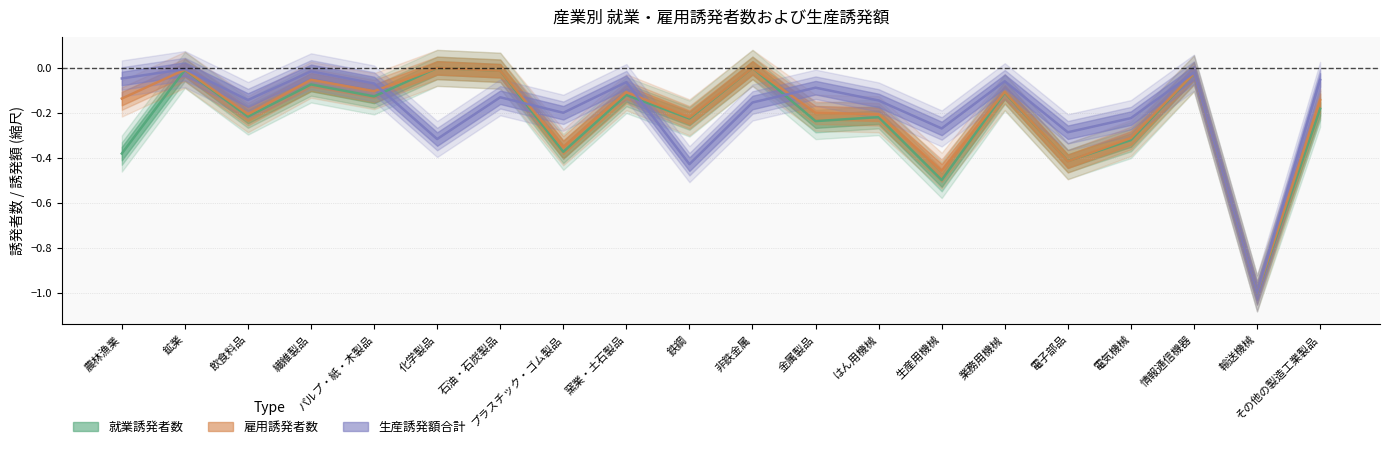

Which has a higher value, 窯業・土石製品 or 金属製品?

窯業・土石製品